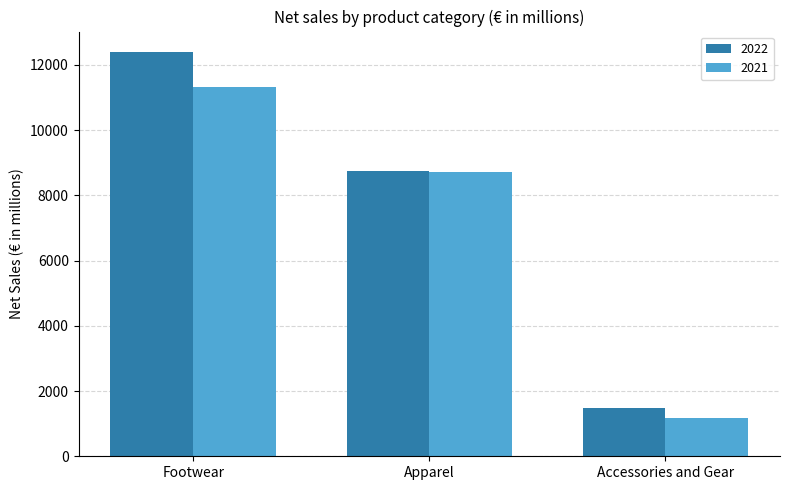

Reading left to right, extract all data points from this chart.

2022: 12402	8732	1493
2021: 11336	8710	1187